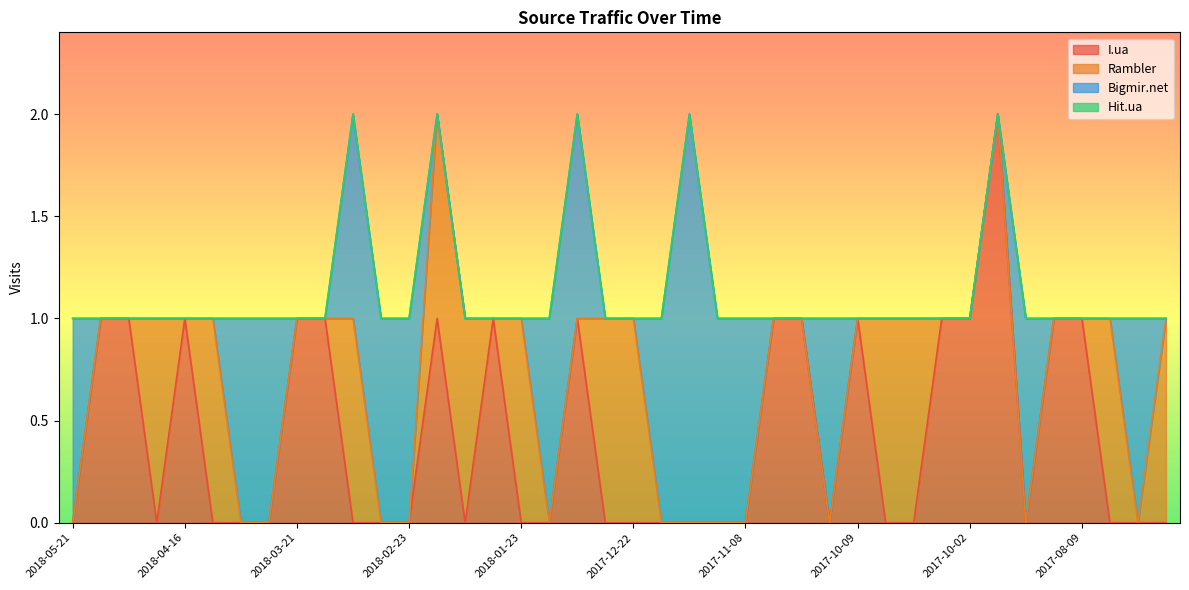

At which category is the sum across all series the highest?

2018-03-15